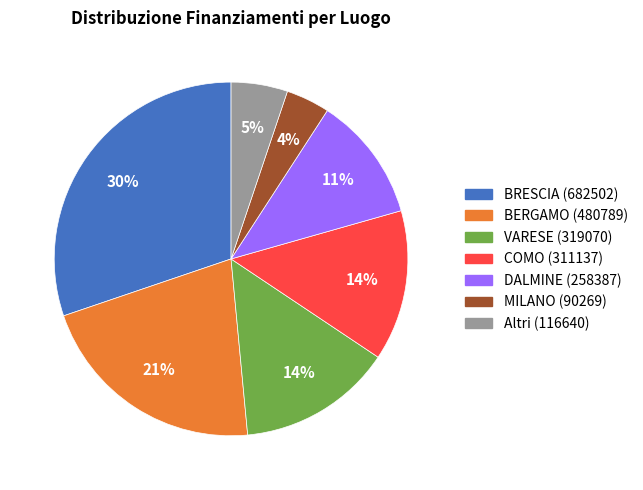

Is there a majority slice in this chart?

No